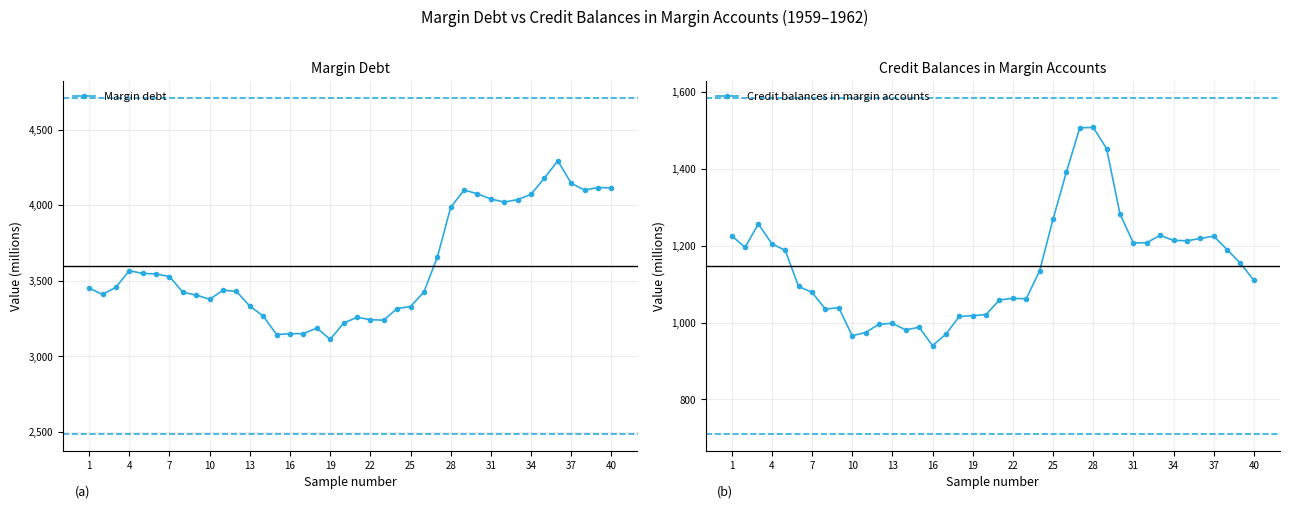

What is the maximum value for Margin debt?

4294